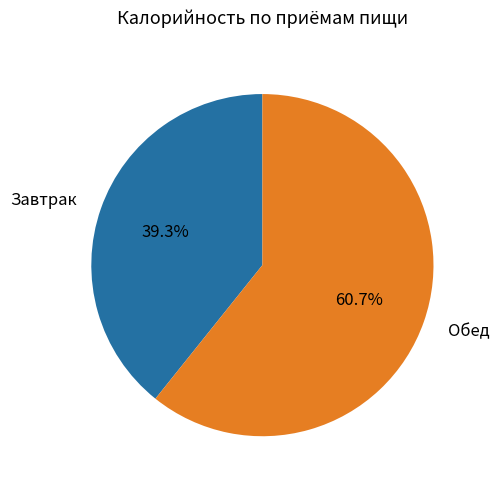

Which slice is the largest?

Обед